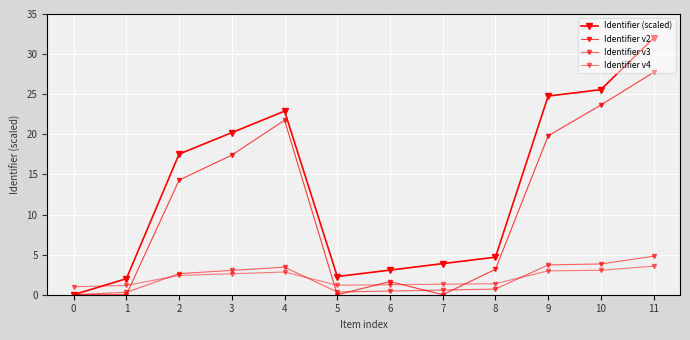

What is the value of the Identifier v3 point at the 7th from the left?

0.5